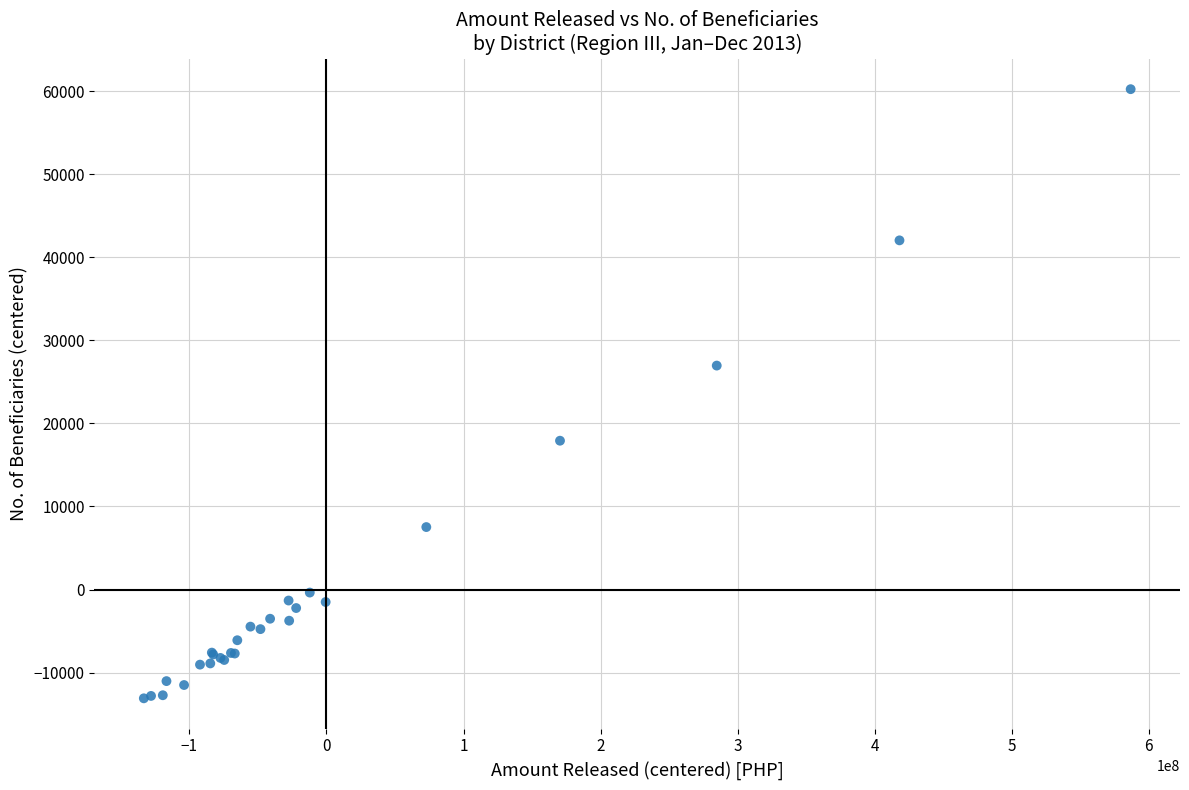

What Y value in the scatter plot is closest to 23579?

26971.1